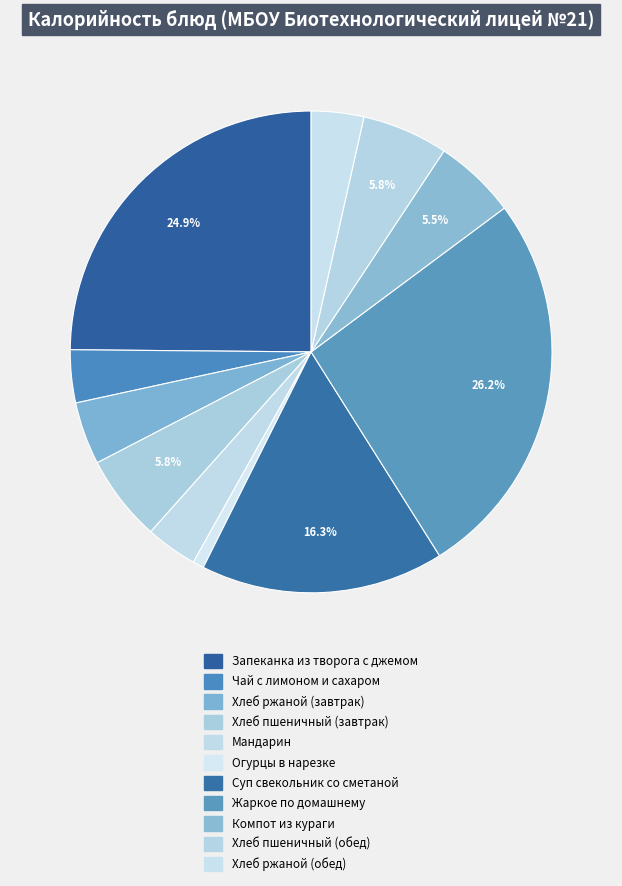

How many segments does this pie chart have?

11